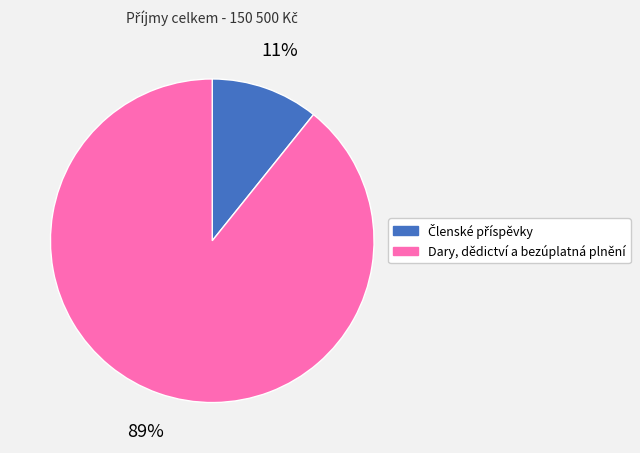

True or false: Dary, dědictví a bezúplatná plnění accounts for 96% of the total.

False